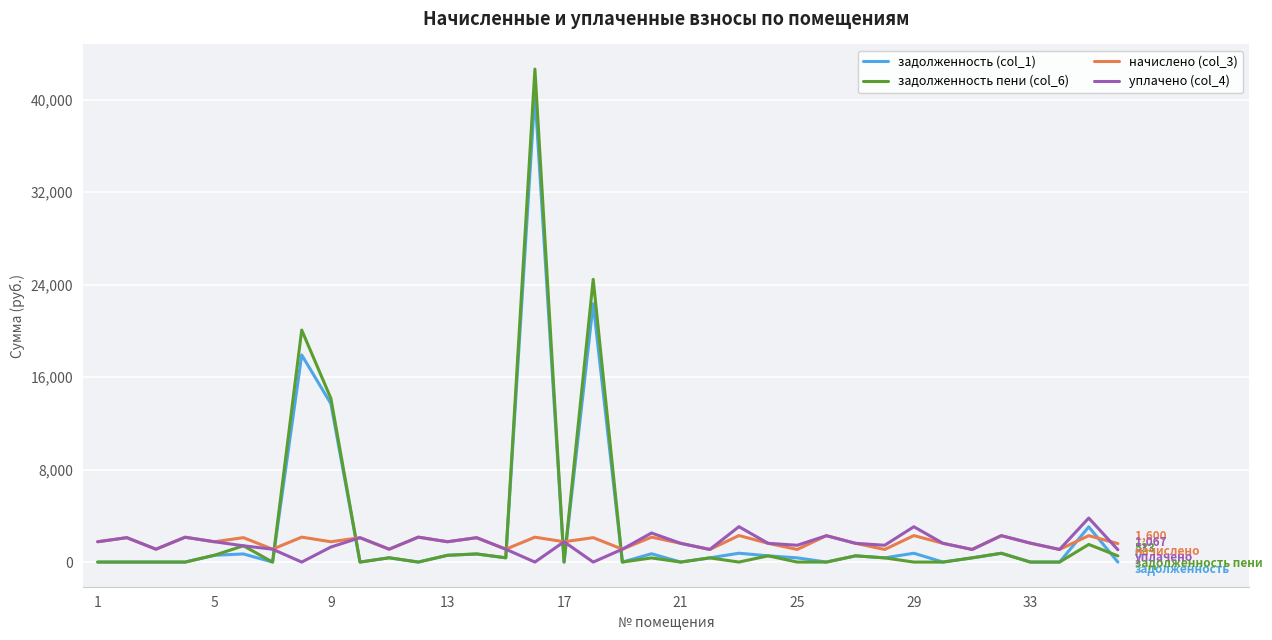

Which series has the largest range (max minus min)?

задолженность пени (col_6)